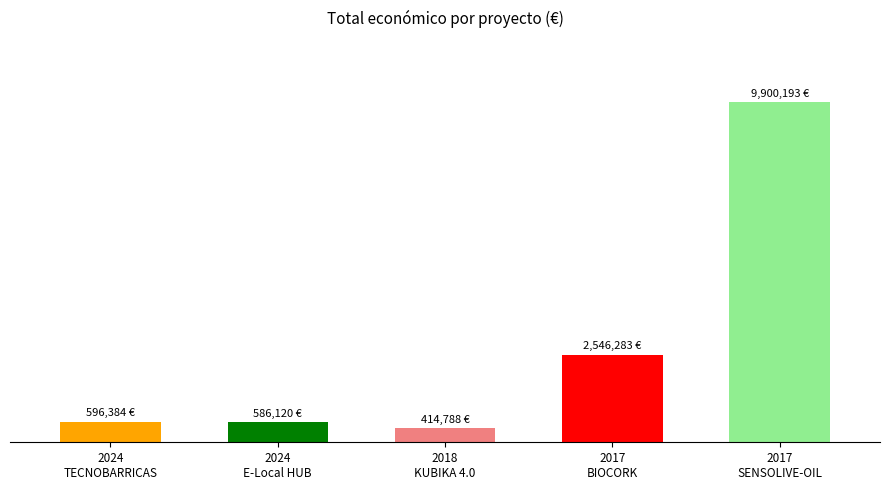

Does the chart contain any negative values?

No